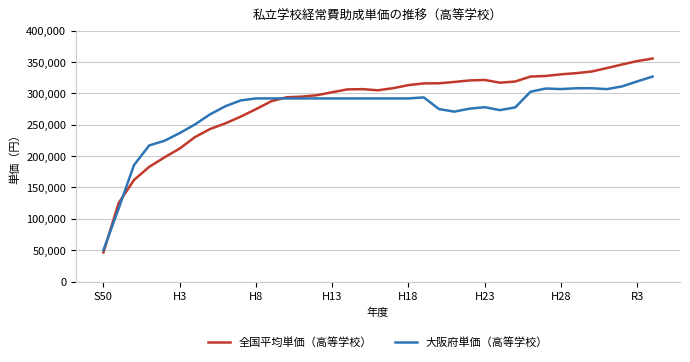

Which series has the largest range (max minus min)?

全国平均単価（高等学校）